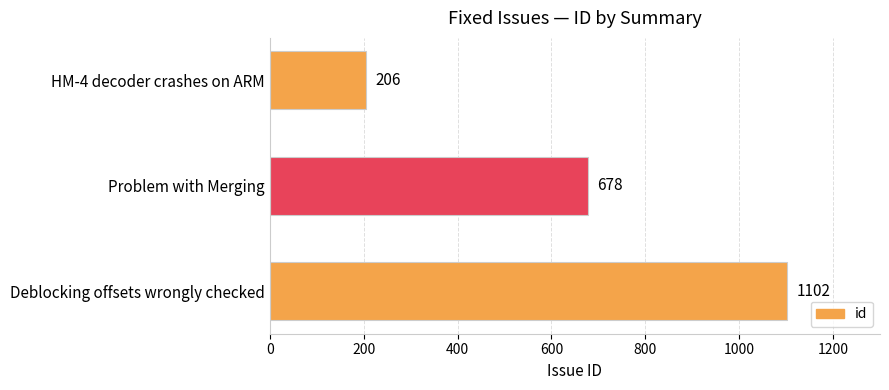

True or false: the data shows 1929 at Deblocking offsets wrongly checked.

False